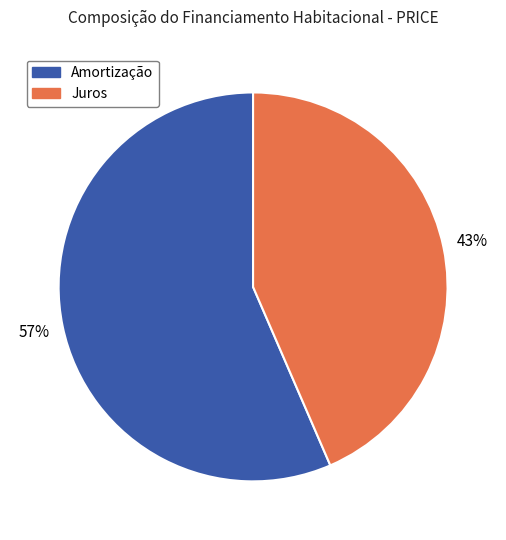

To the nearest percent, what is the average slice percentage?

50%